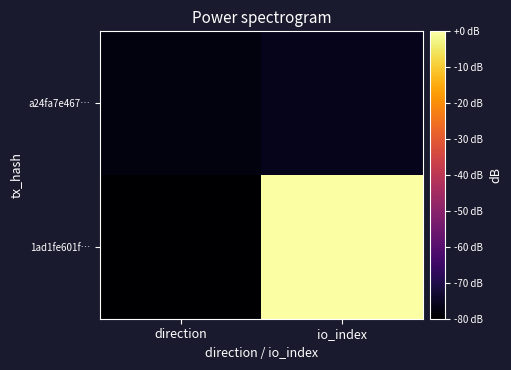

List the series in order of their peak value, lowest first.

a24fa7e467…, 1ad1fe601f…